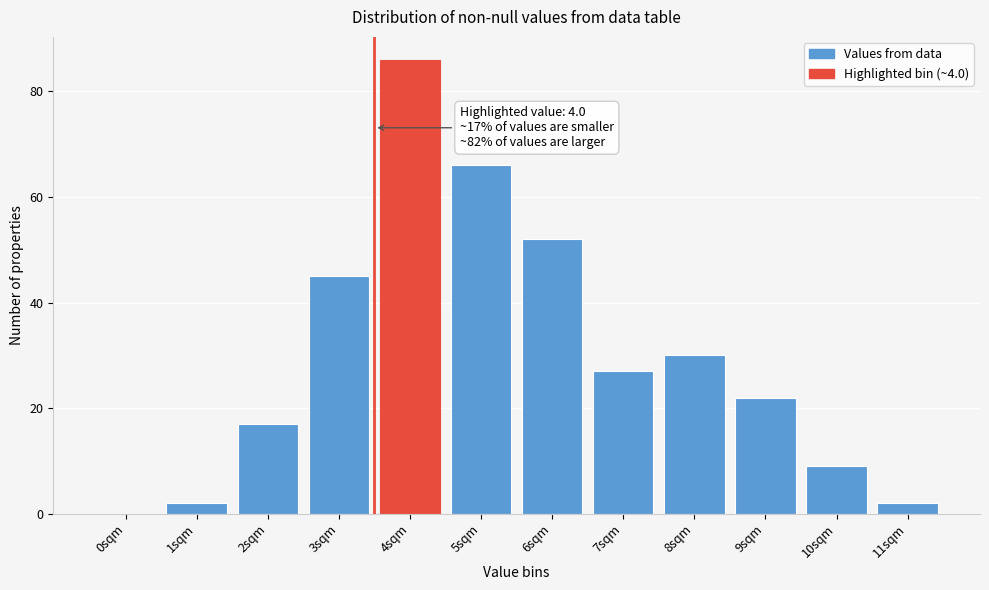

Reading right to left, transcribe all the data shown in this chart.

11sqm=2	10sqm=9	9sqm=22	8sqm=30	7sqm=27	6sqm=52	5sqm=66	4sqm=86	3sqm=45	2sqm=17	1sqm=2	0sqm=0